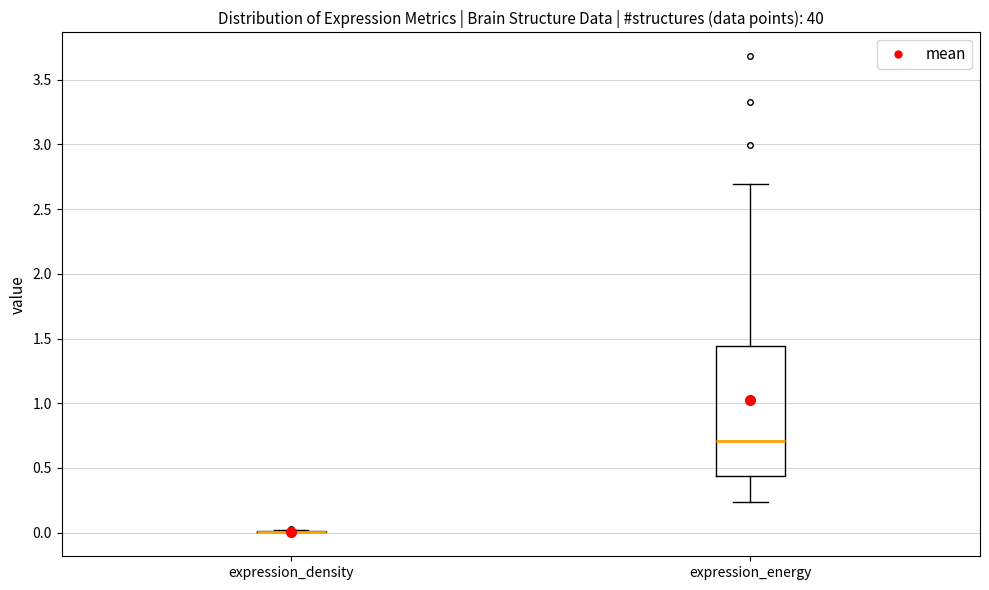

Reading left to right, read every box against the y-axis: the position of its median line, the range the box covers, and the ends of its whiskers. The values are not printed on the chart, so give them approximately, as read against the axis.

expression_density: box collapsed to a line at 0.00, whiskers 0.00 to 0.00
expression_energy: median 0.70, box 0.45 to 1.45, whiskers 0.25 to 2.70